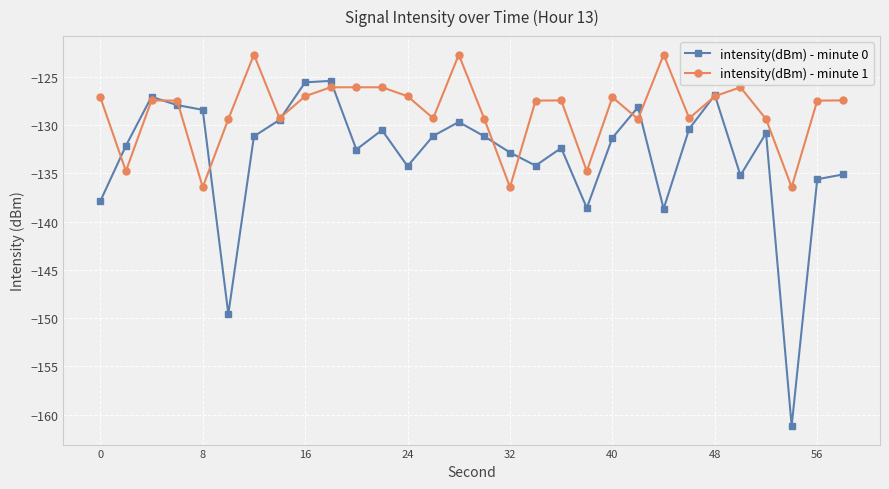

Which series has the largest total across all categories?

intensity(dBm) - minute 1